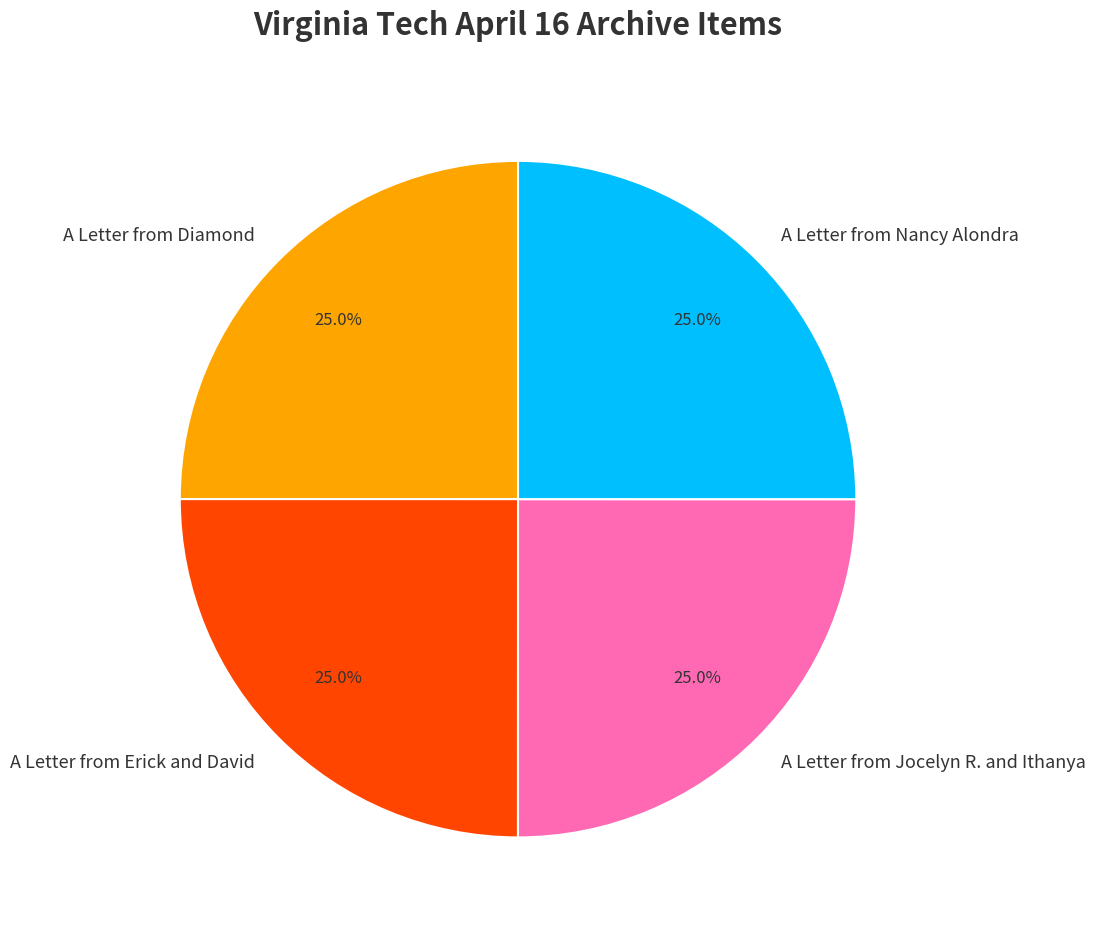

How many segments does this pie chart have?

4